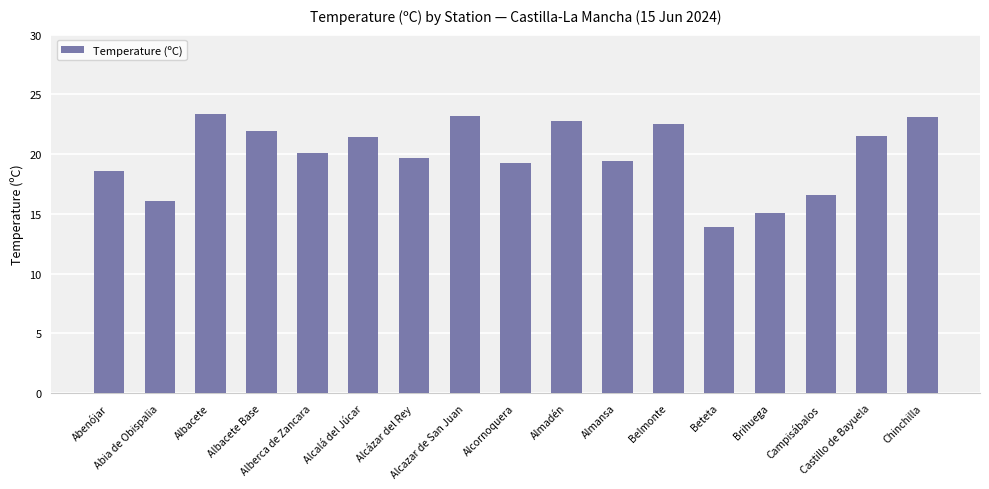

Which has a higher value, Alcazar de San Juan or Campisábalos?

Alcazar de San Juan